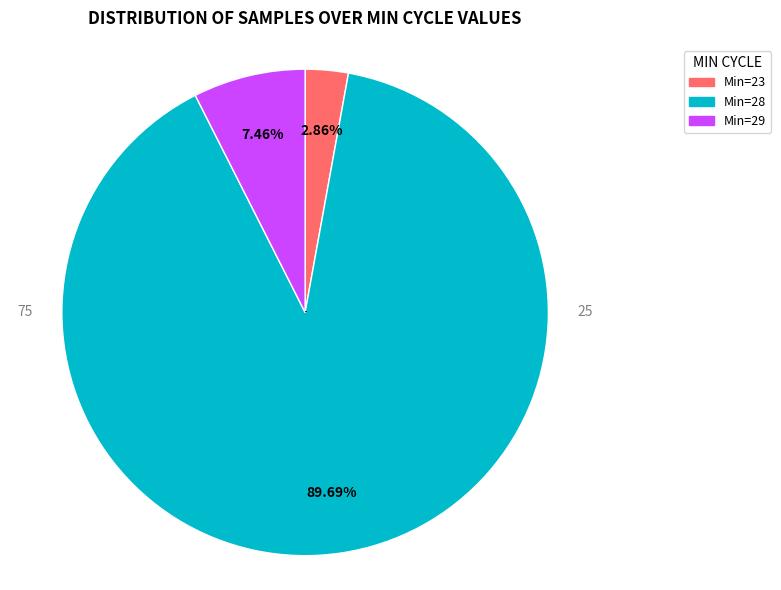

Is there a majority slice in this chart?

Yes